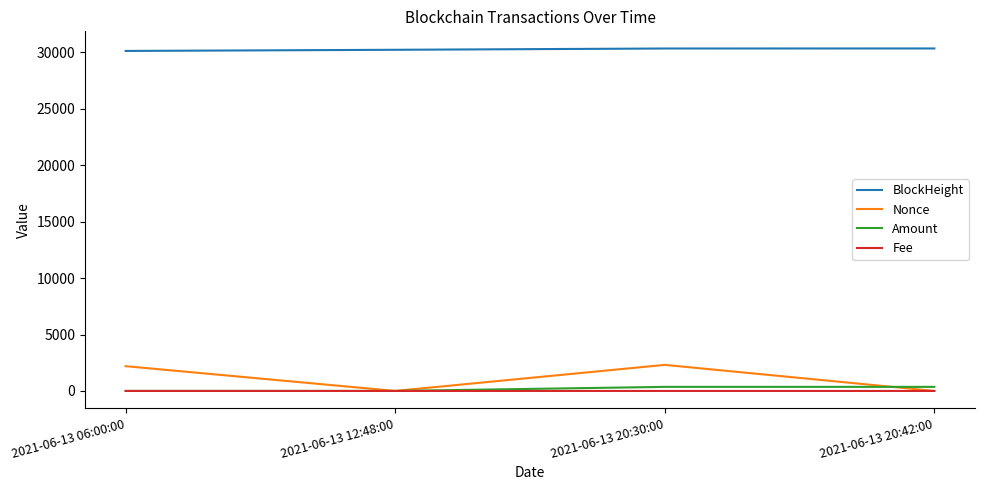

What is the greatest value displayed?

30345.0